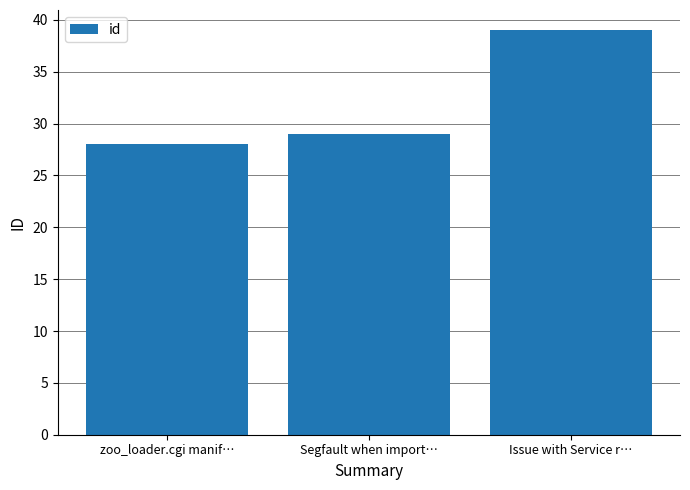

Count the number of categories in the chart.

3